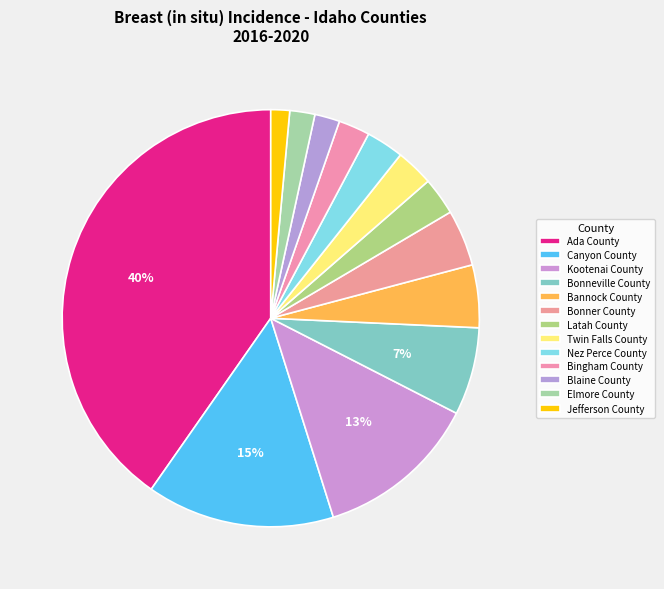

Which slice is the smallest?

Jefferson County